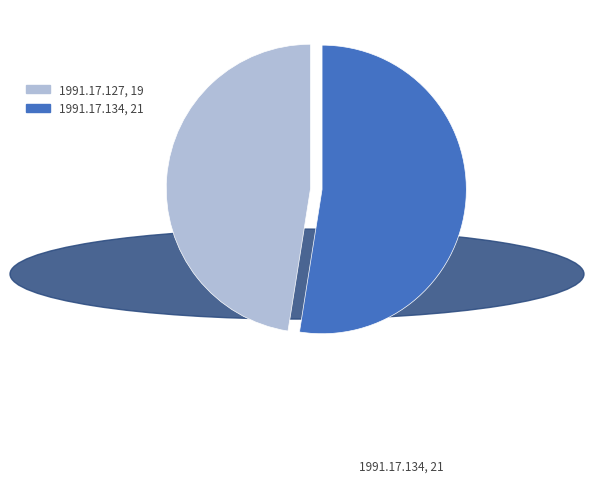

Does any single category account for the majority?

Yes